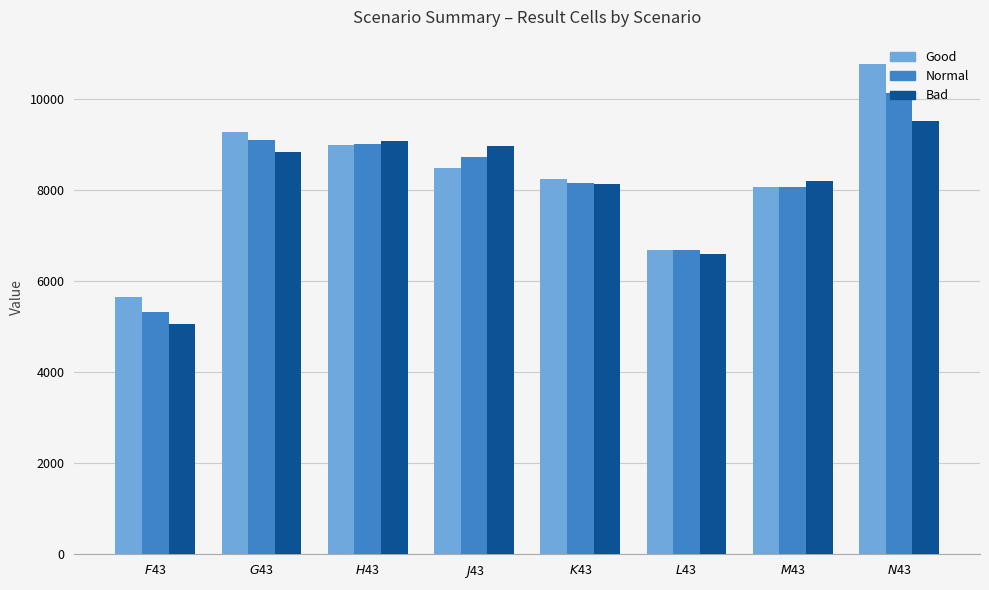

What is the highest value of the Normal series?

10120.5